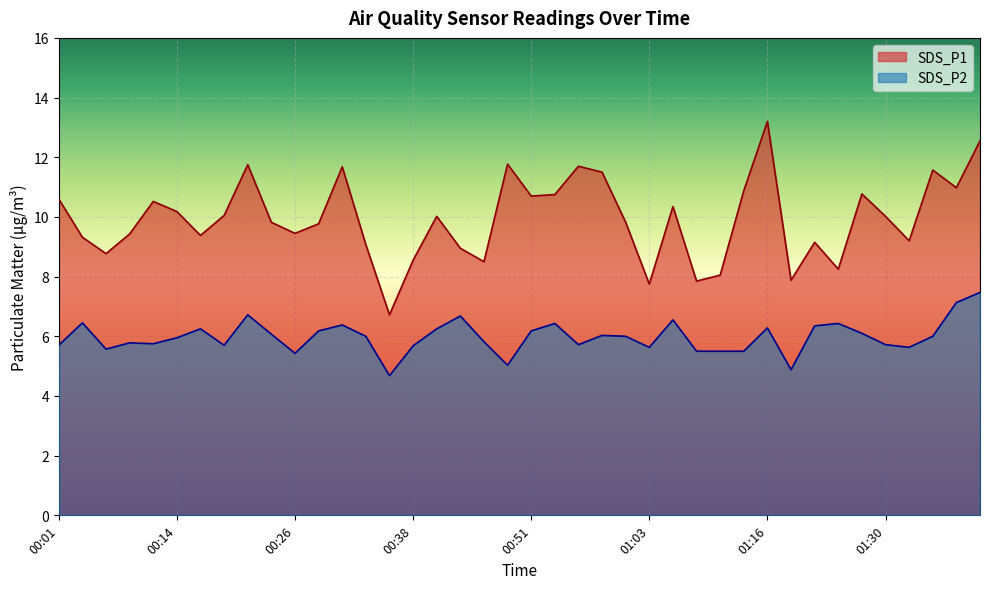

List the series in order of their overall mean, highest first.

SDS_P1, SDS_P2